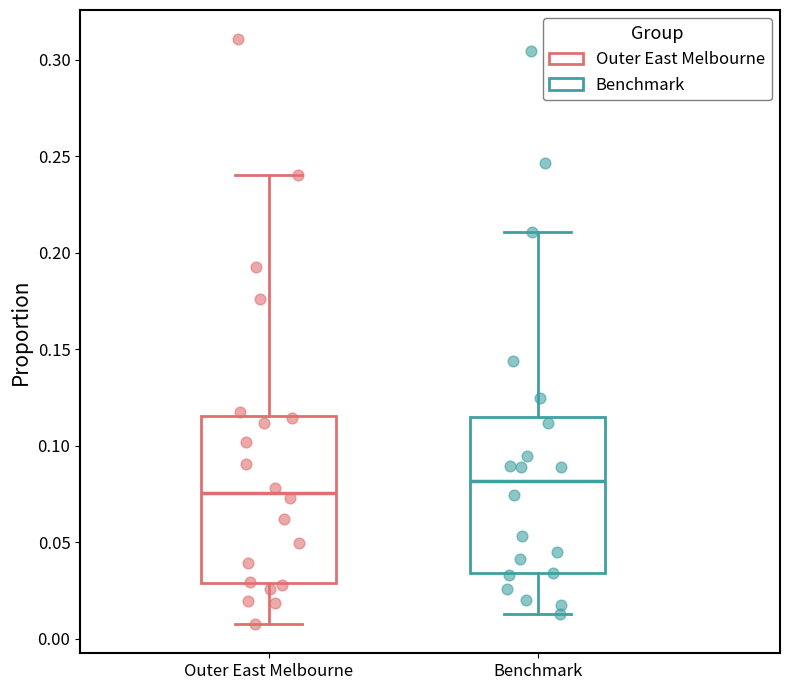

Which box has the highest median line?

Benchmark